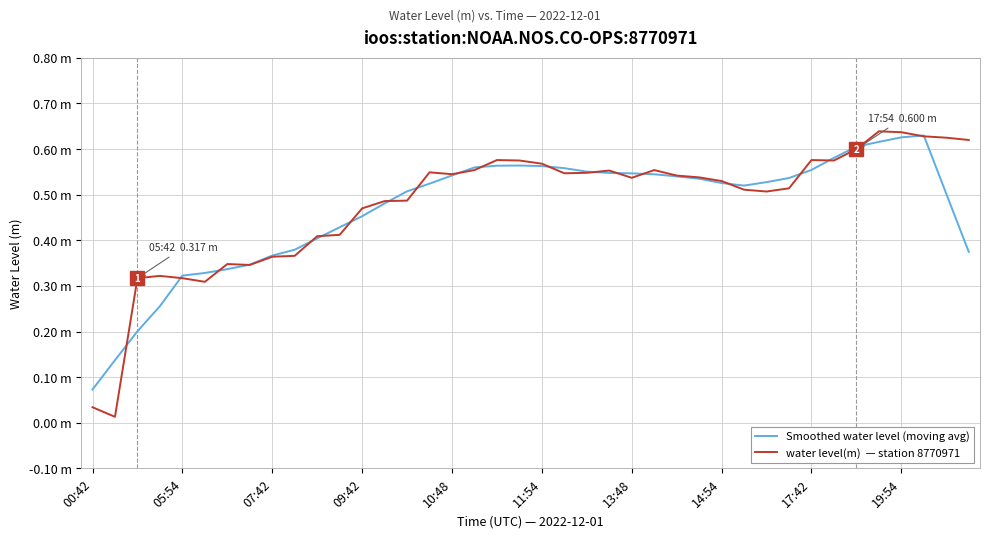

Is this an area chart (filled region under the line)?

No